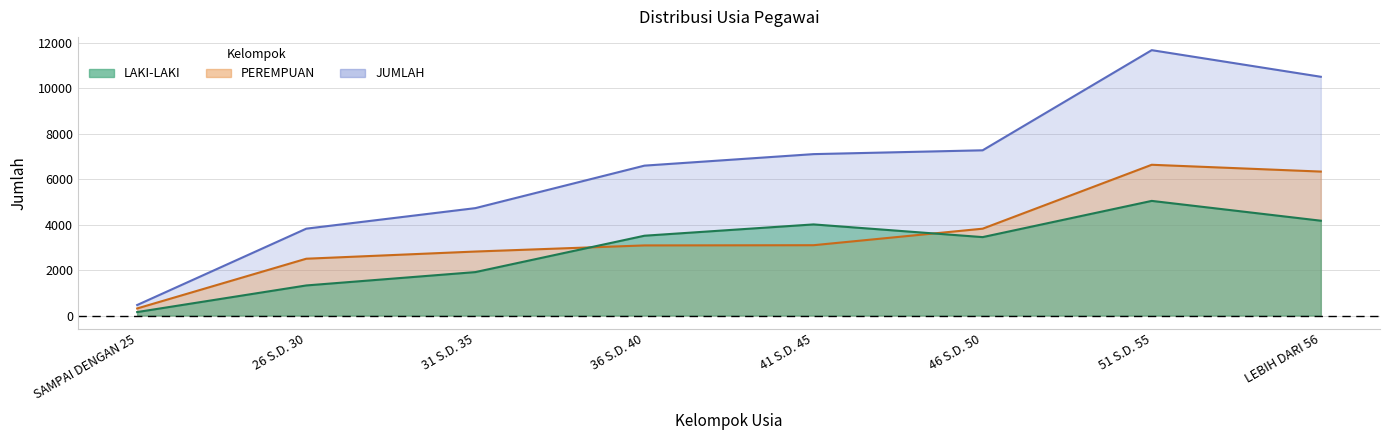

Between 26 S.D. 30 and 41 S.D. 45, which series saw the biggest shift?

JUMLAH